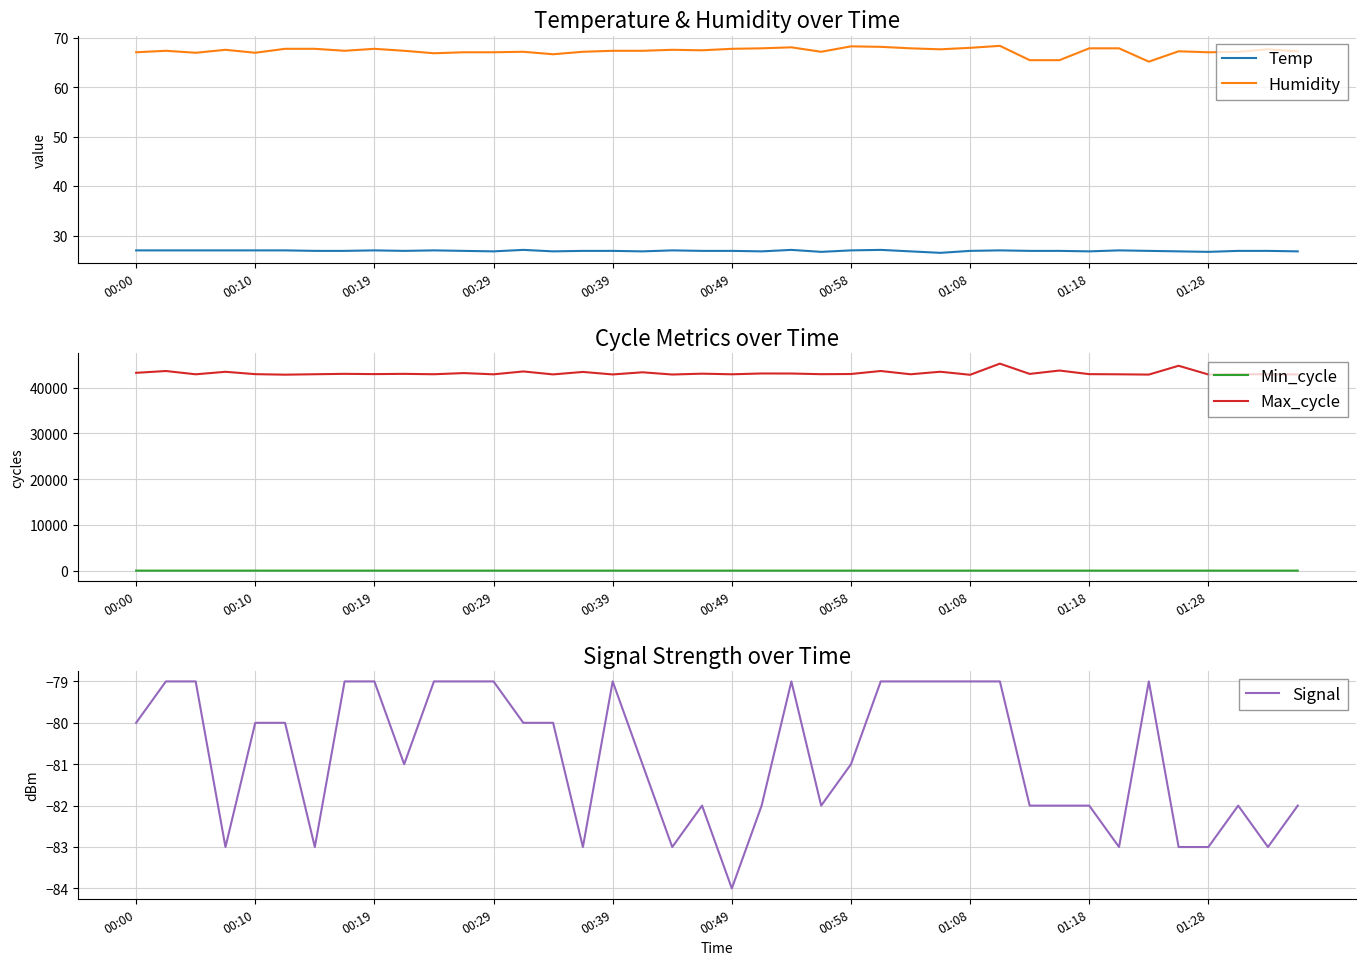

Does the chart have visible grid lines?

Yes